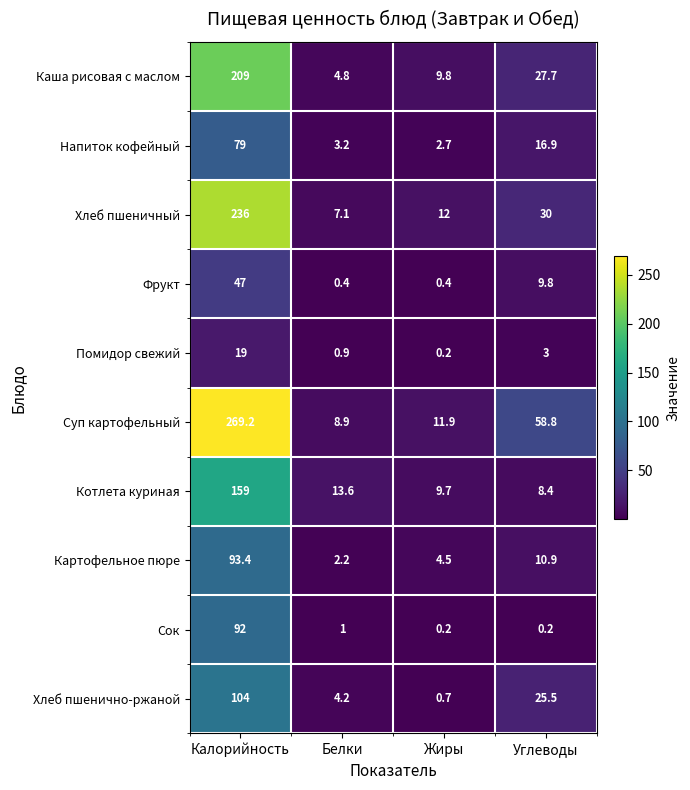

What is the difference between the maximum and minimum values in the Картофельное пюре series?

91.2